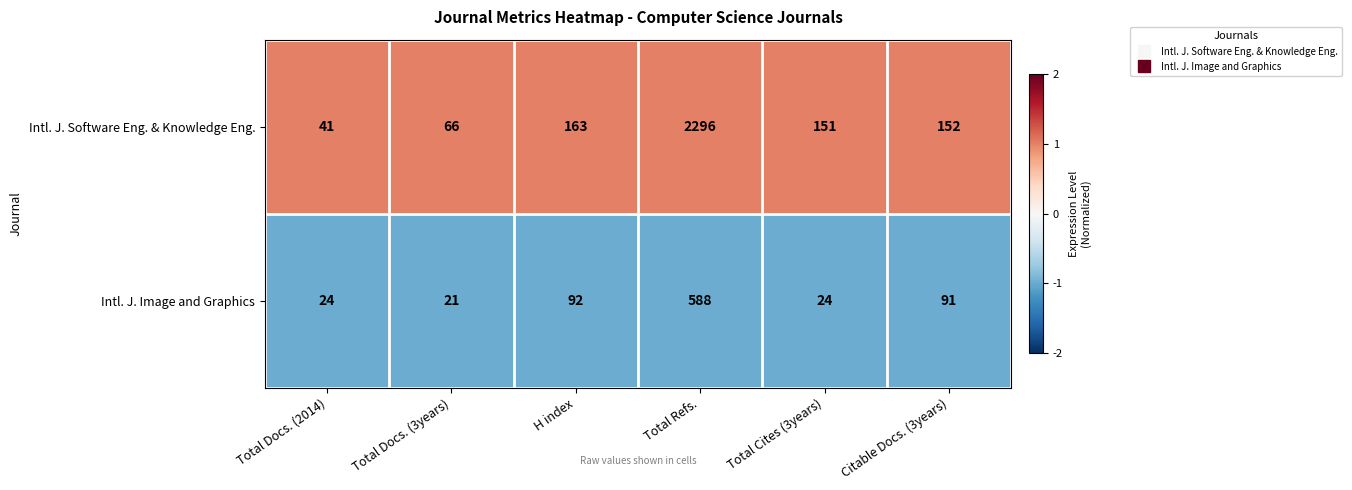

The Intl. J. Image and Graphics series shows 24 at Total Docs. (2014). True or false?

True